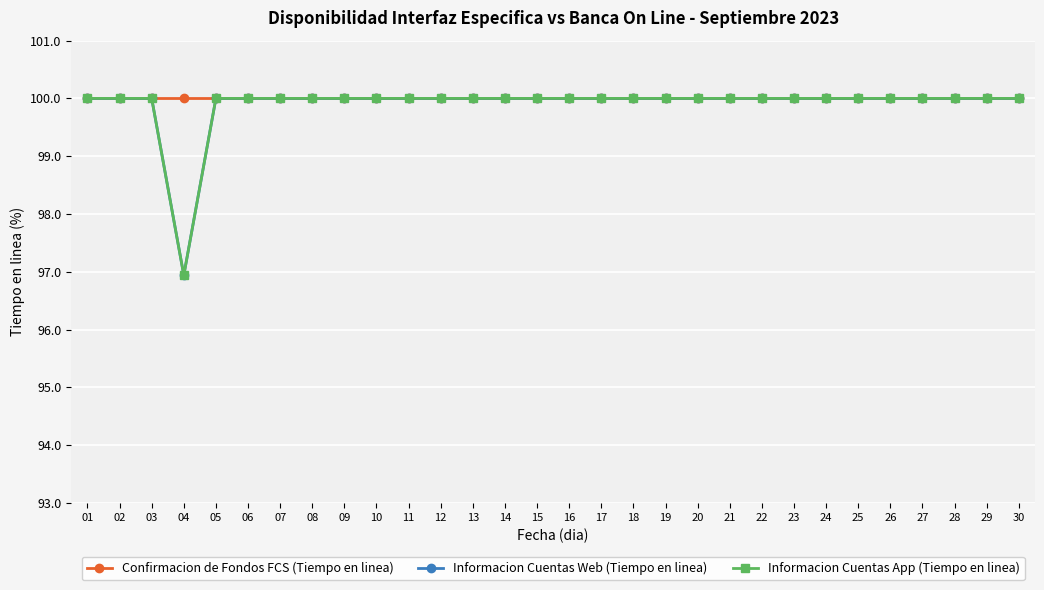

Does the chart have visible grid lines?

Yes